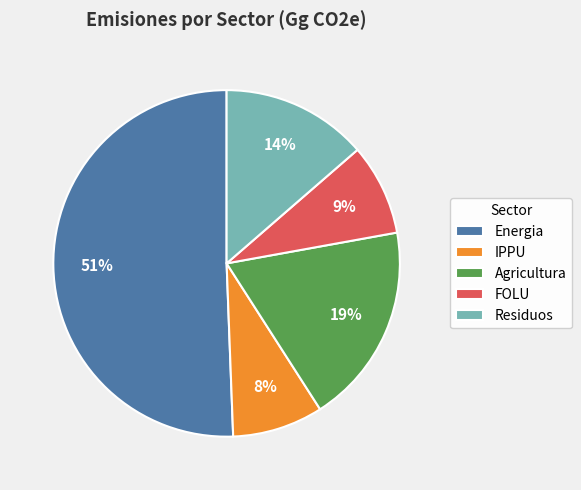

Combined, do Agricultura and Energia account for over 50%?

Yes